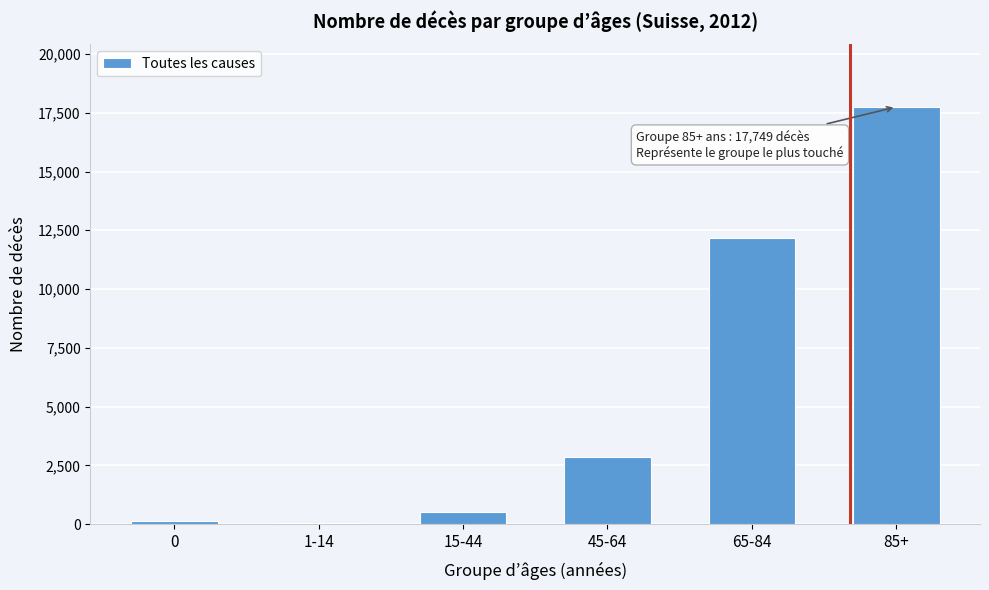

Reading left to right, list all the values displayed in this chart.

0=140	1-14=43	15-44=516	45-64=2867	65-84=12161	85+=17749